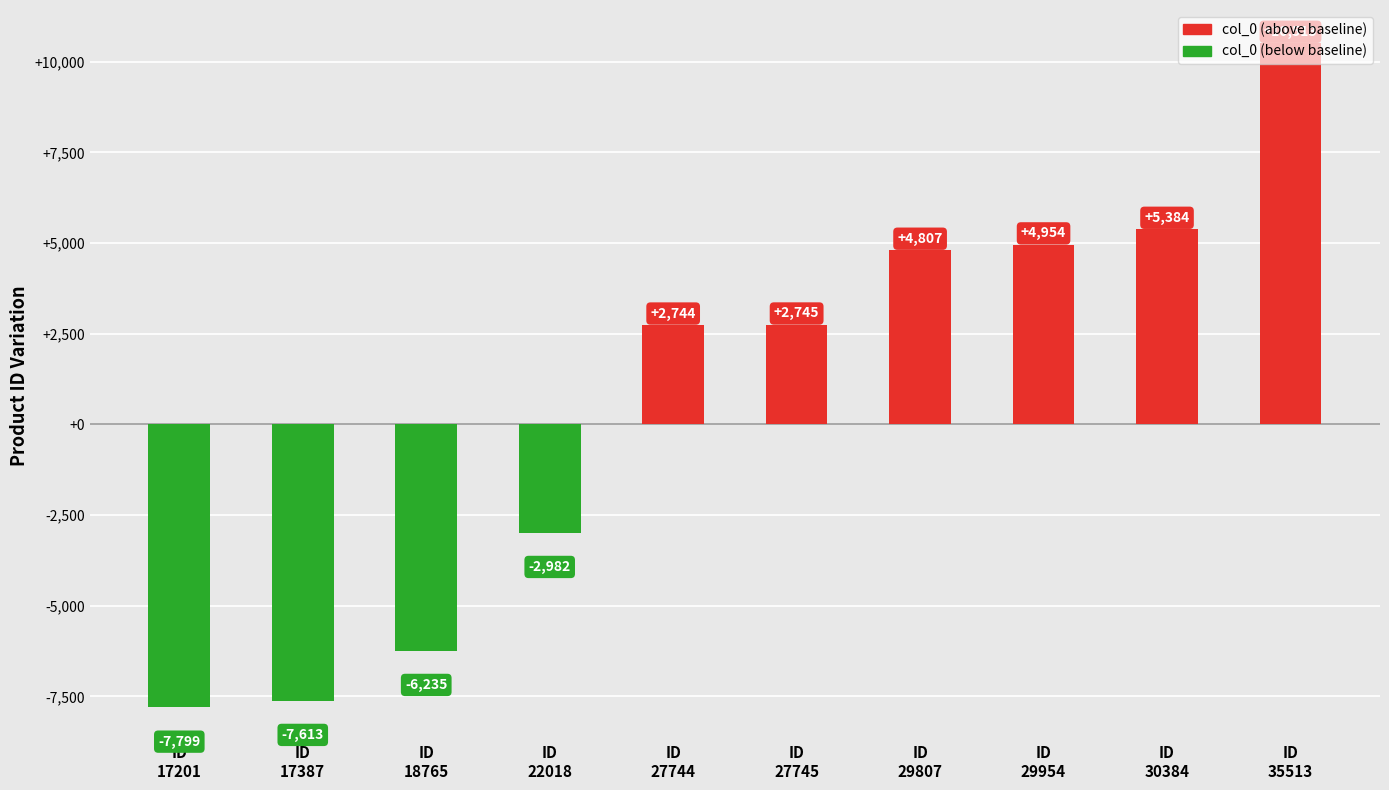

How many categories are shown in the chart?

10